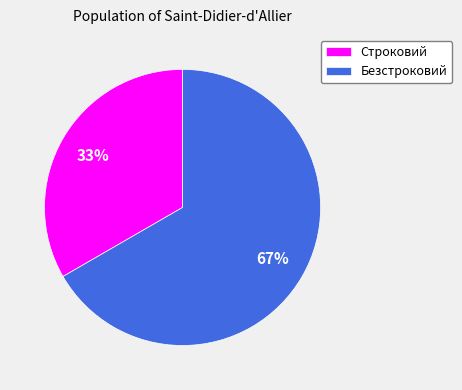

What is the largest slice in the pie chart?

Безстроковий